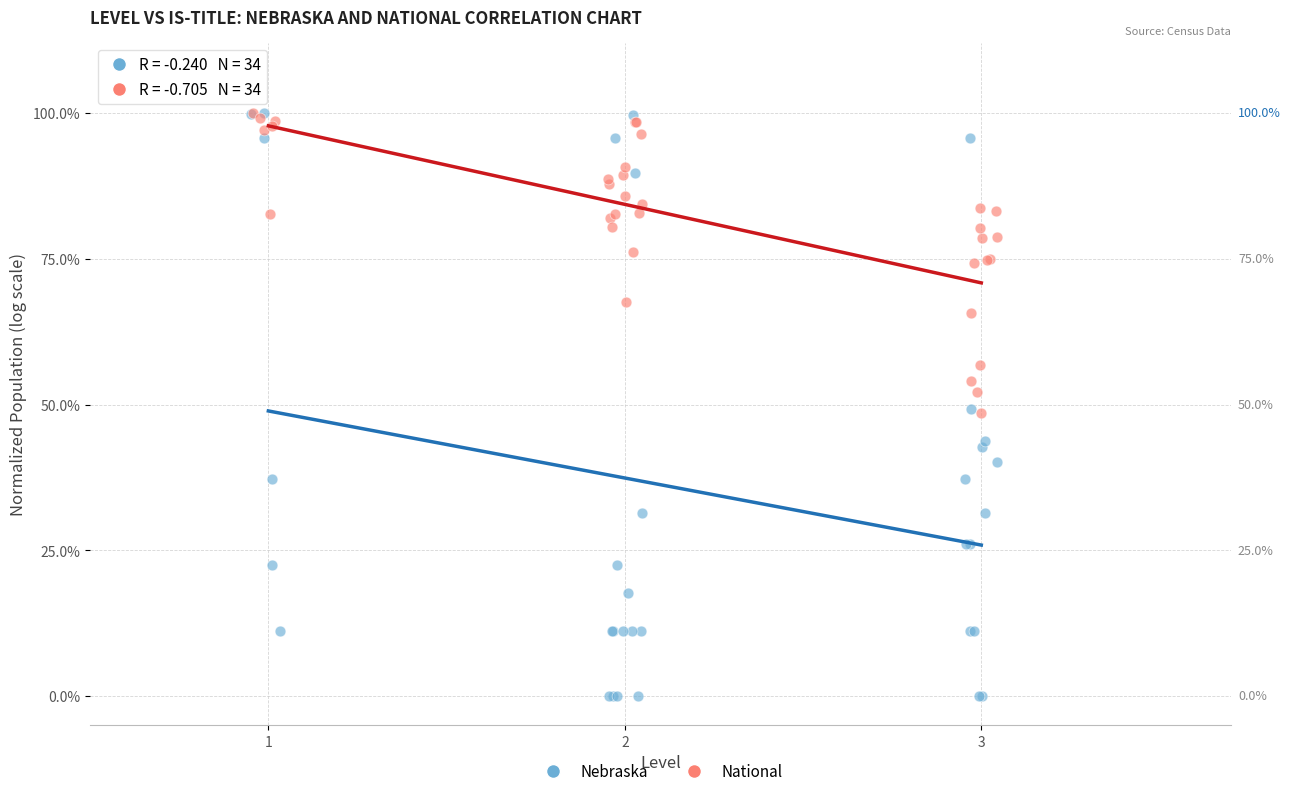

What are all the series names shown in the legend?

Nebraska, National